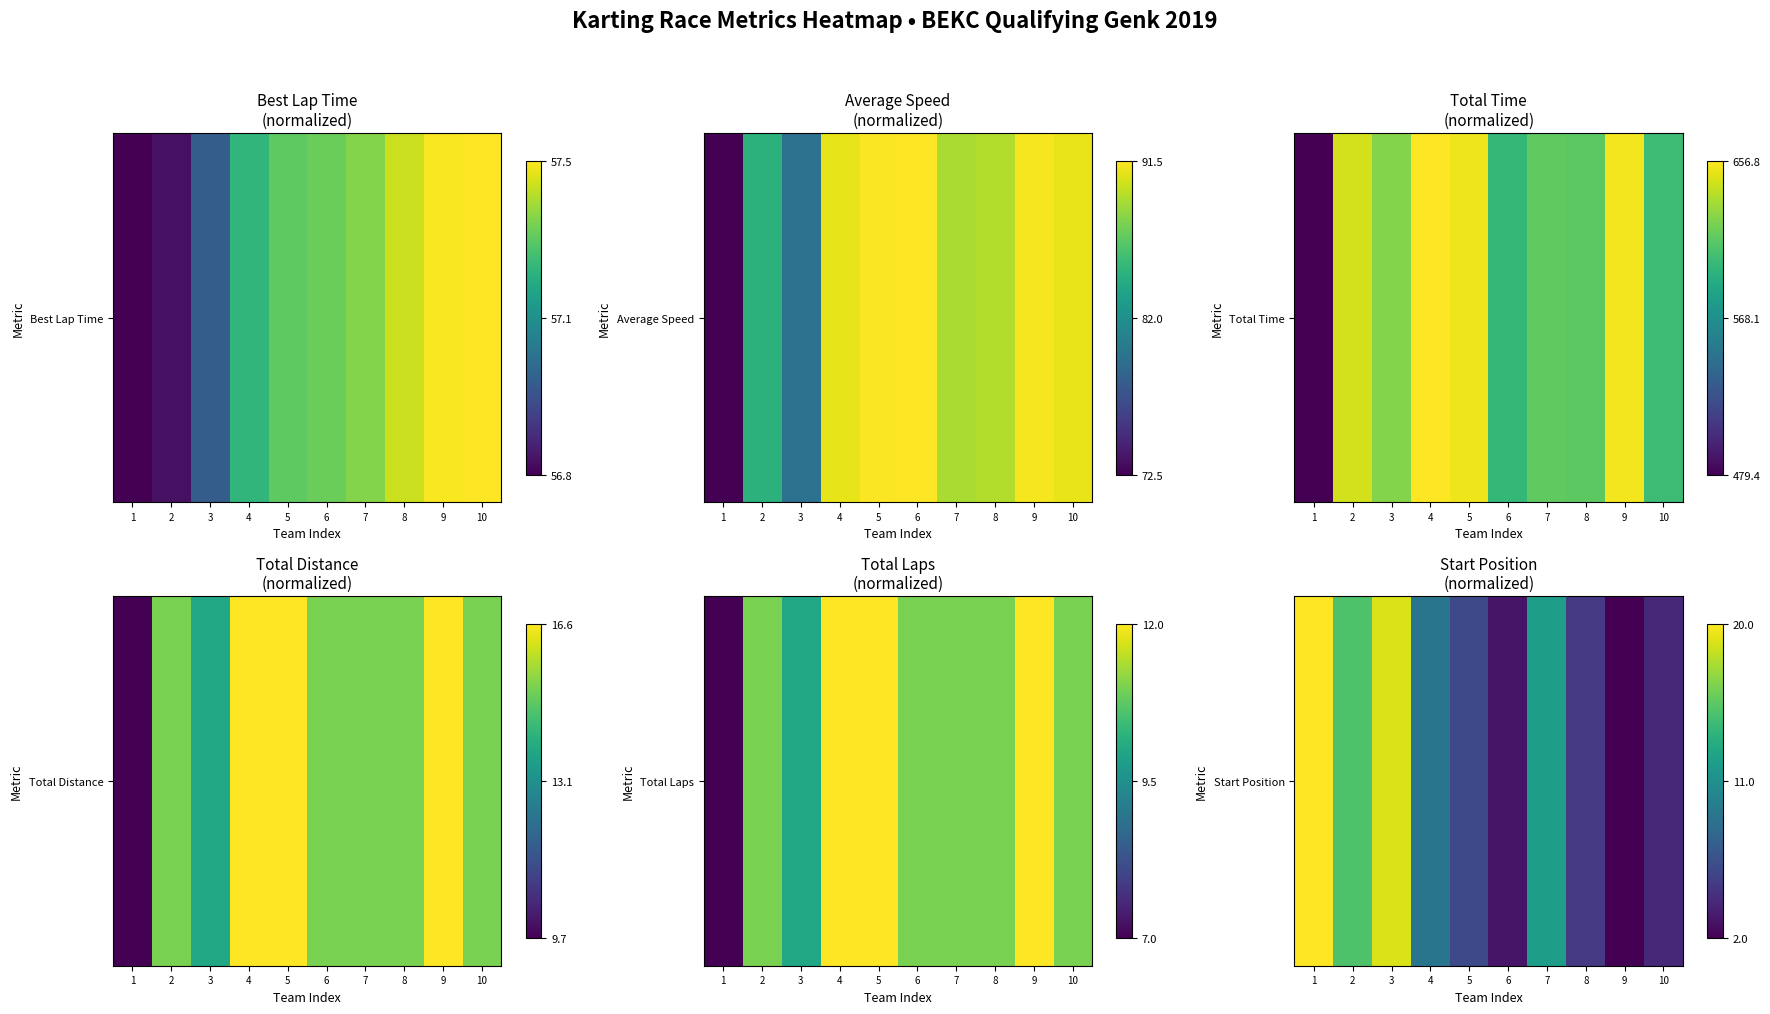

Count the number of categories in the chart.

10